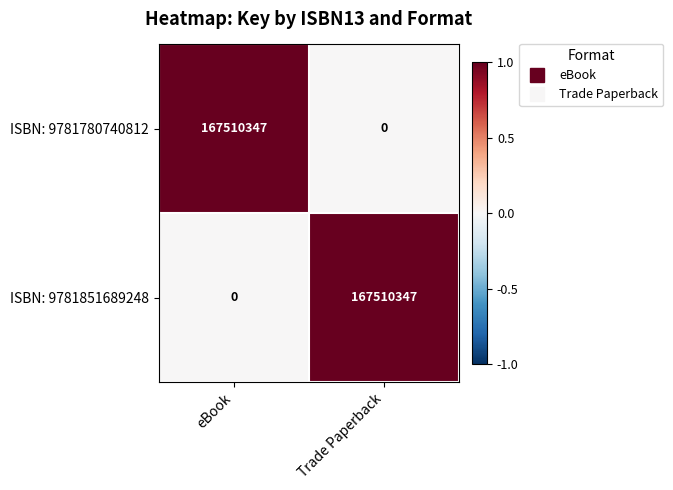

At Trade Paperback, list the series in order from smallest to largest.

ISBN: 9781780740812, ISBN: 9781851689248